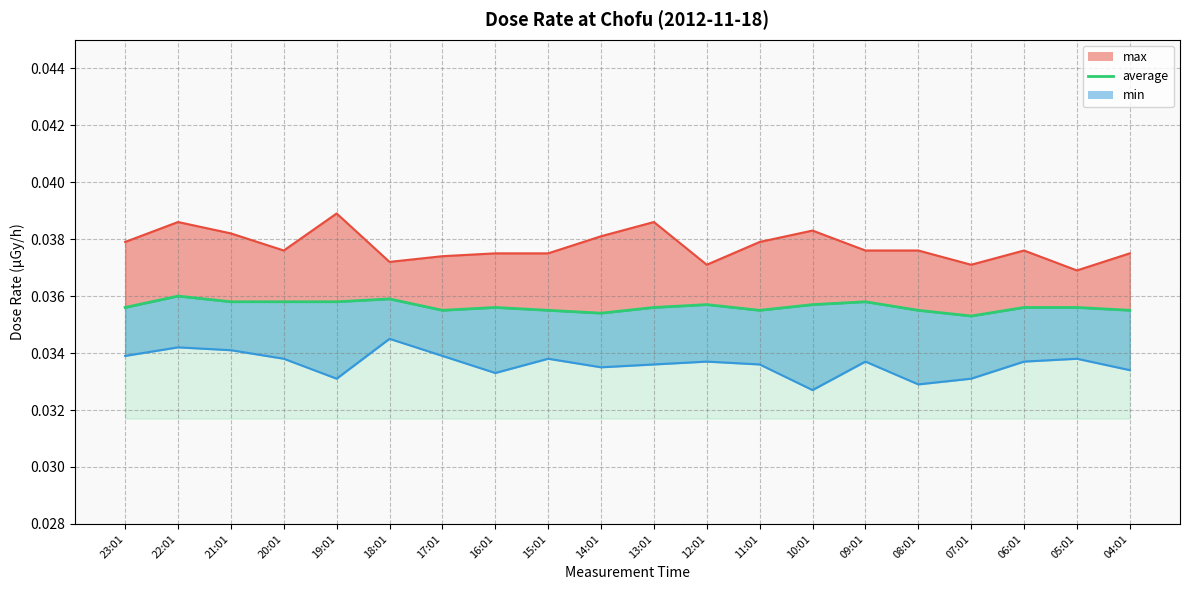

What is the label of the 20th point from the left?

04:01